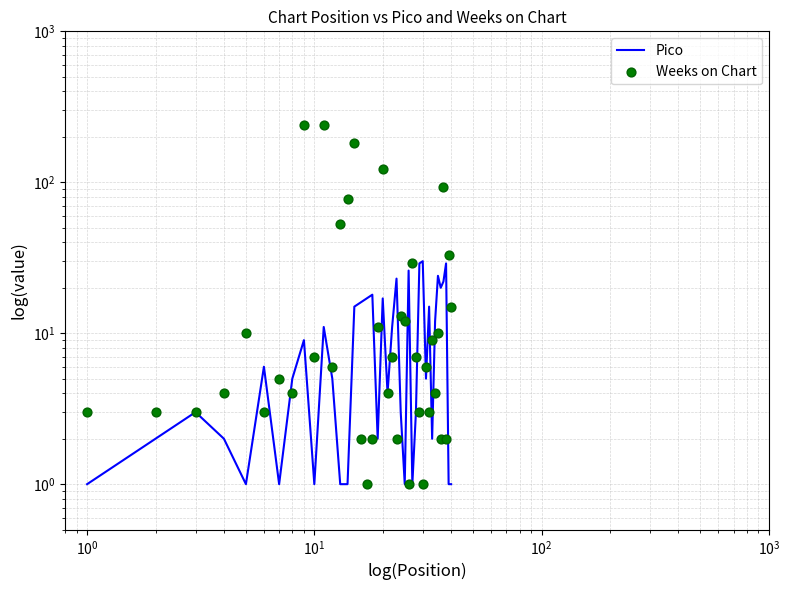

Which series has the widest spread of Y values?

Weeks on Chart